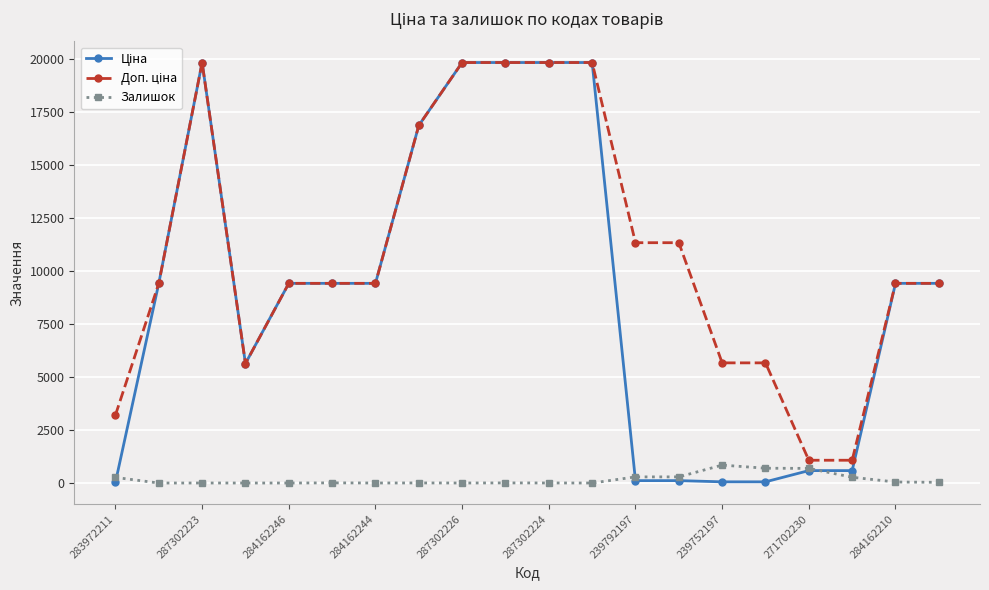

At how many categories does at least one series exceed 18874?

5